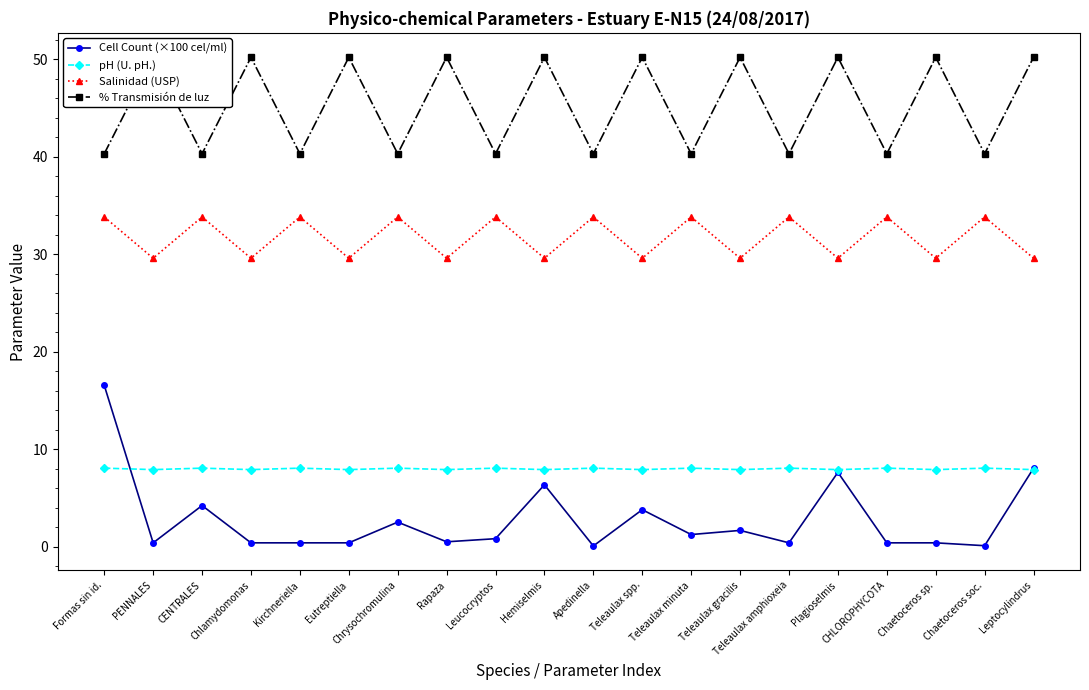

Which category has the lowest value across all series?

Apedinella